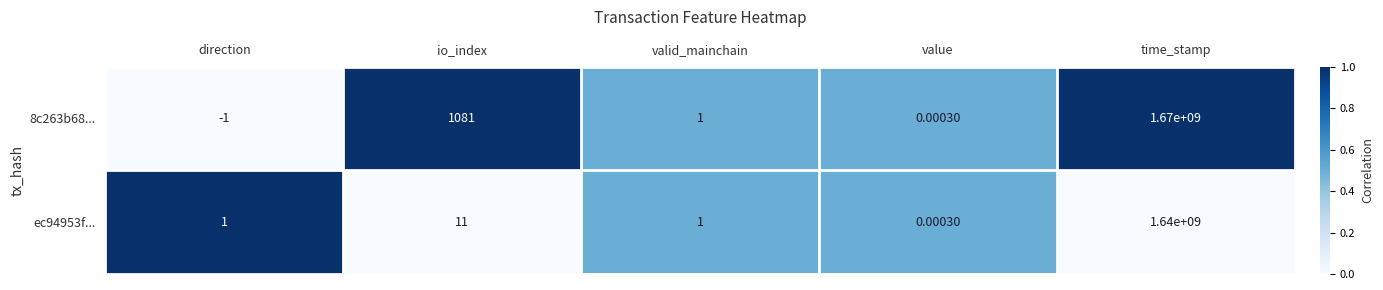

Rank the series by their maximum value, from lowest to highest.

ec94953f..., 8c263b68...